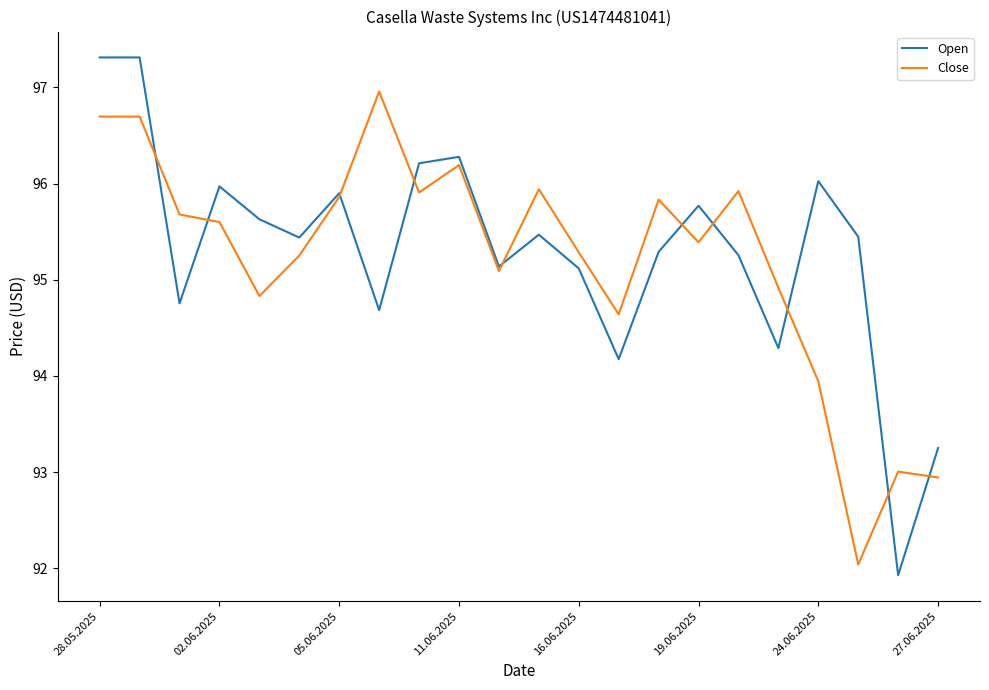

Rank the series by their maximum value, from lowest to highest.

Close, Open